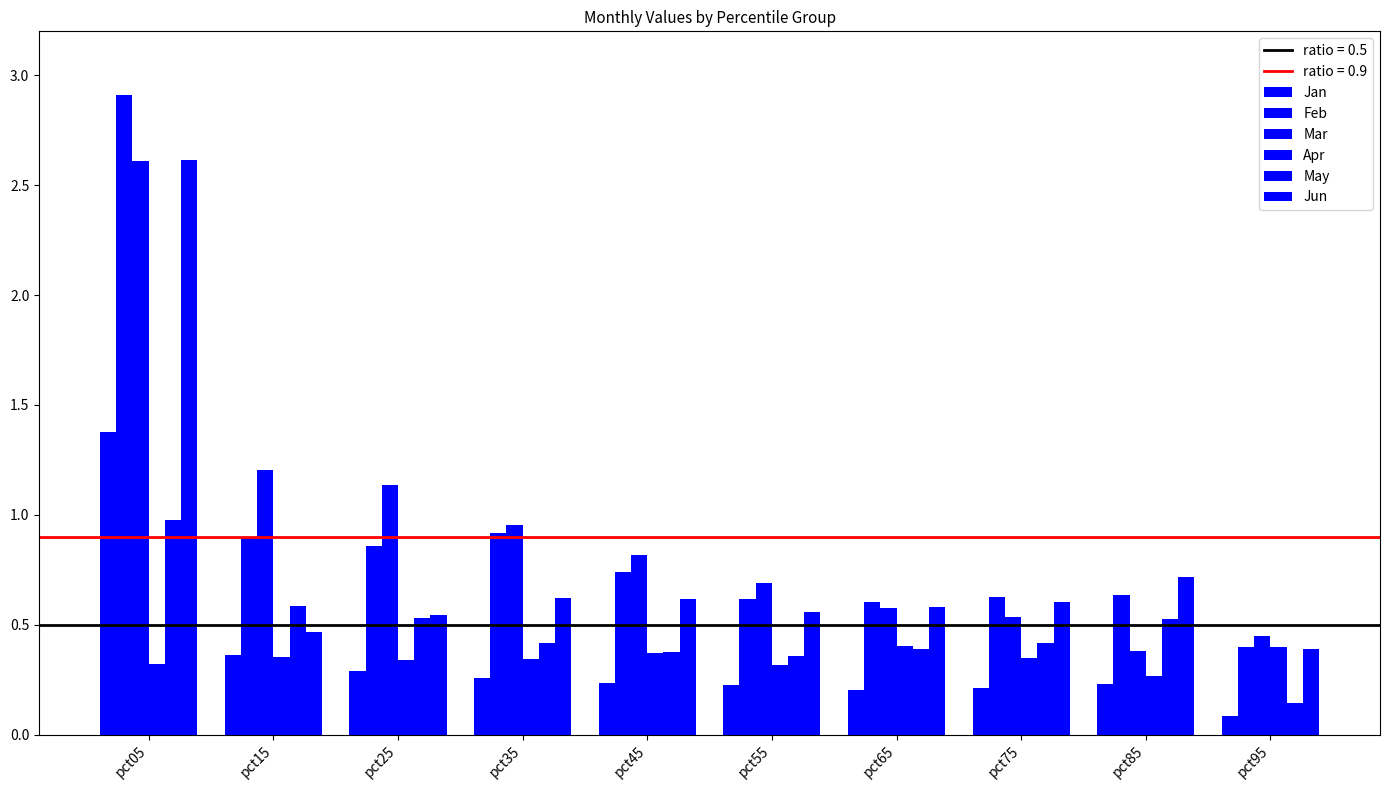

Which series has the largest range (max minus min)?

Feb